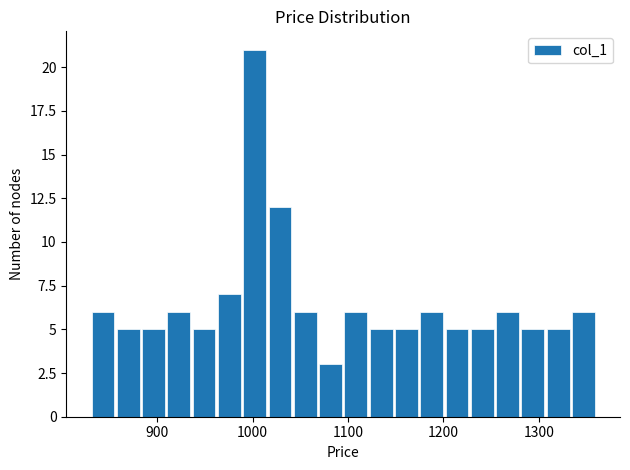

Read against the x-axis, roughly where is the centre of the tallest bar?

1000